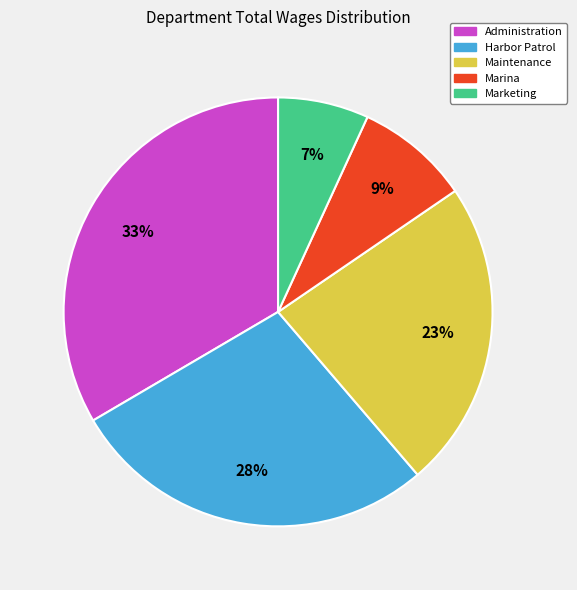

To the nearest percent, what percentage of the pie is Administration?

33%